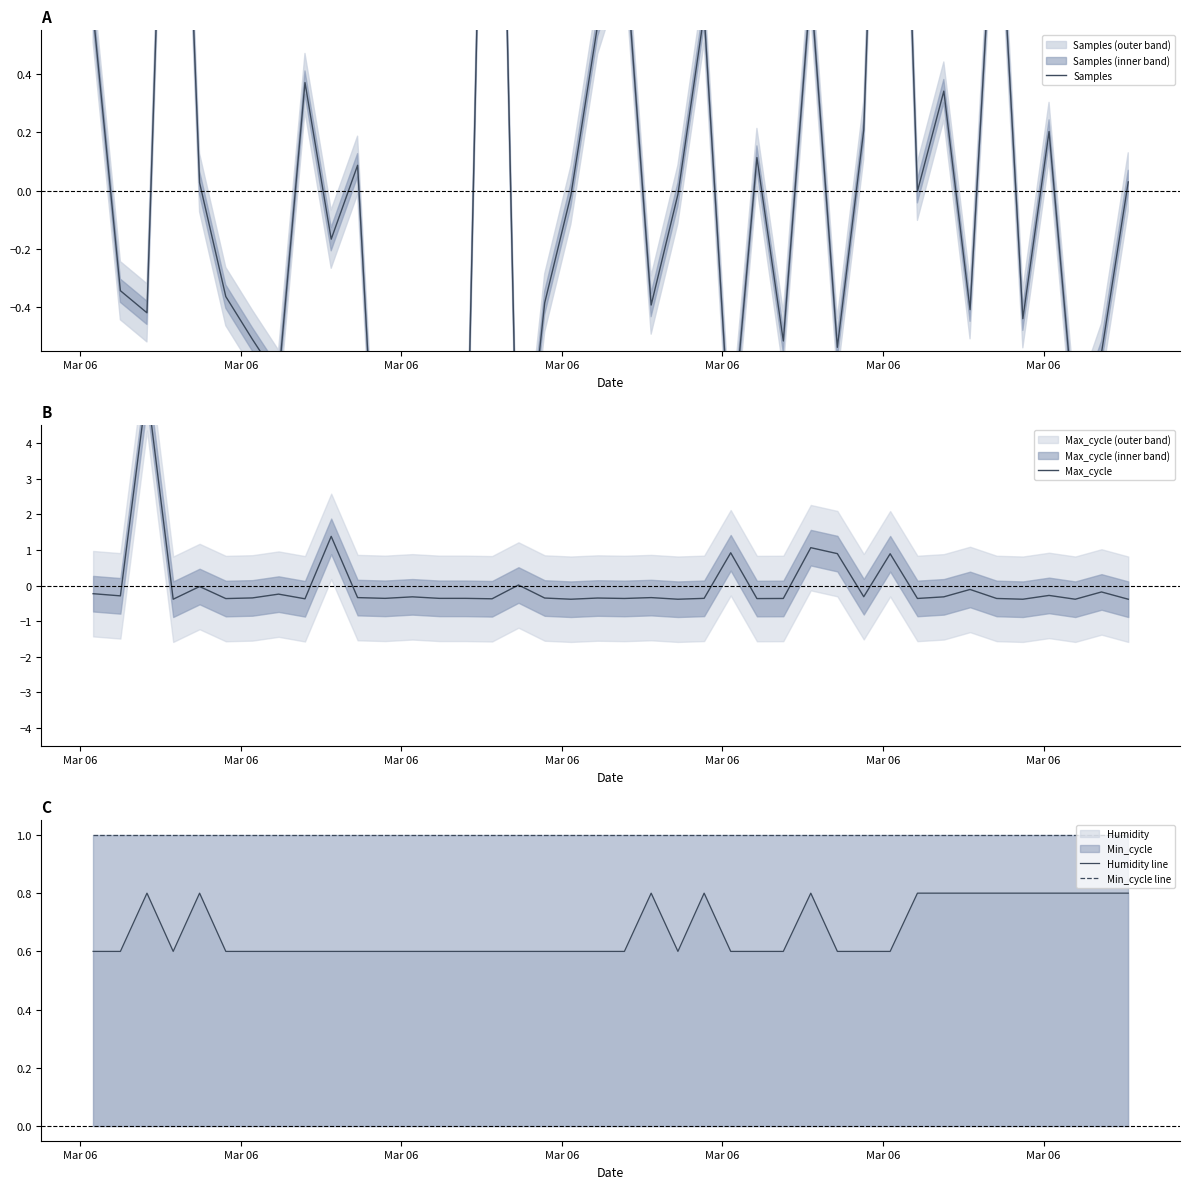

In Humidity line, how many points are higher than both neighbors (excluding endpoints)?

5